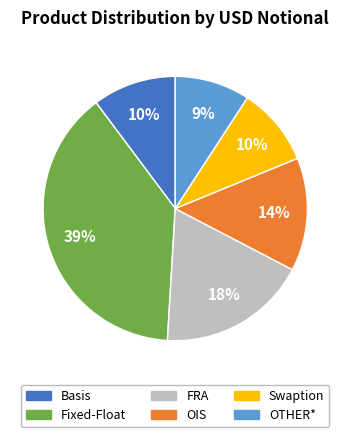

To the nearest percent, what is the combined percentage of Fixed-Float and Basis?

49%